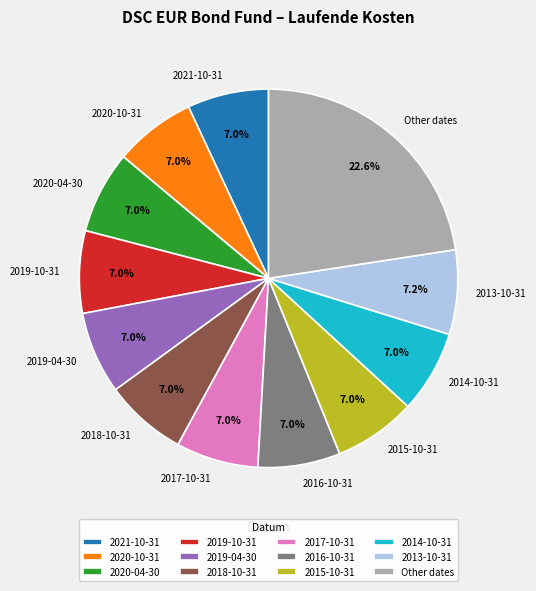

What portion of the pie excludes 2015-10-31?

93.0%